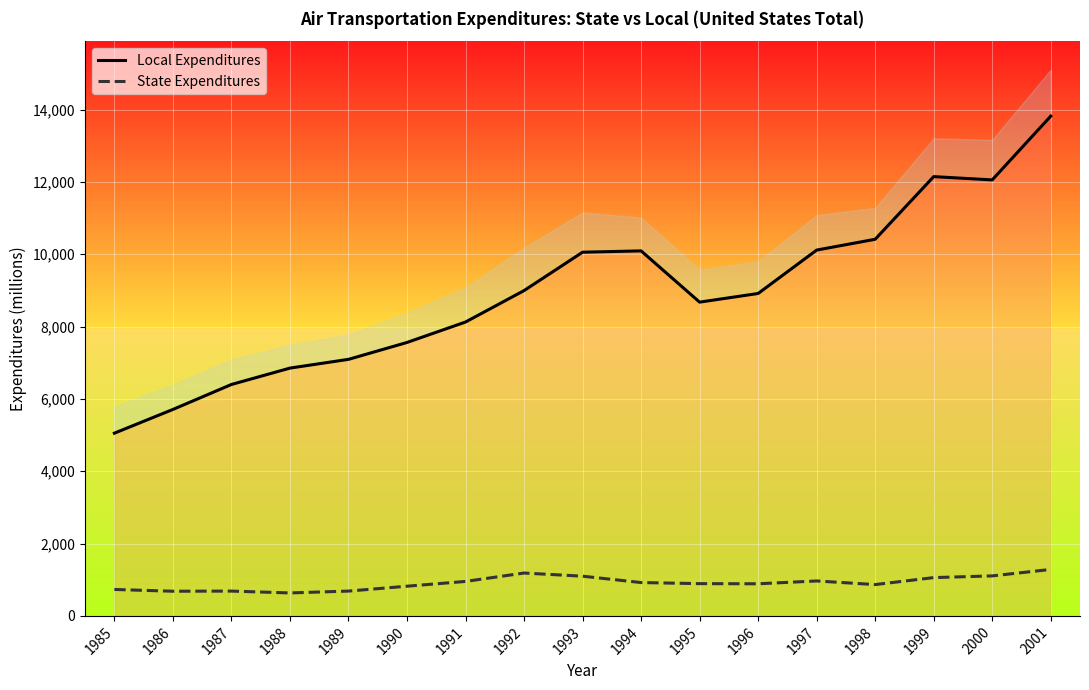

True or false: Local Expenditures has more than 2 interior local peaks.

False